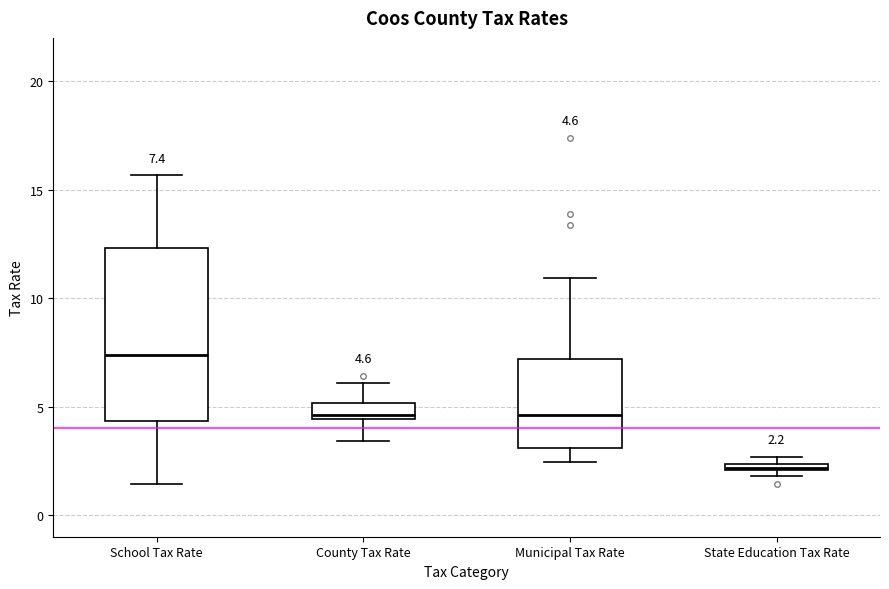

Which box is the tallest, from its lower edge to its upper edge?

School Tax Rate